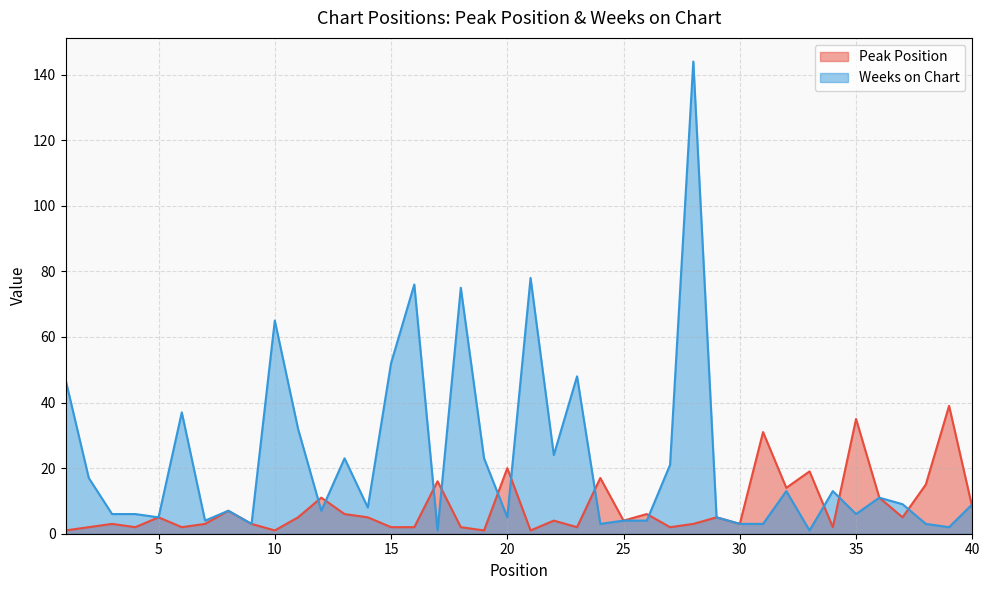

What is the difference between the maximum and minimum values in the Peak Position series?

38